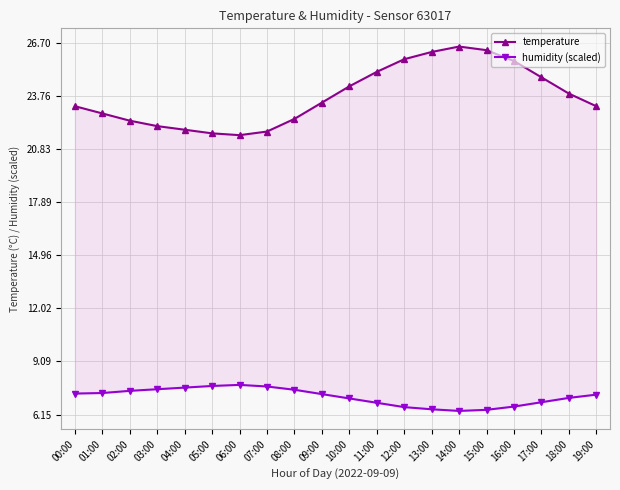

What is the total value across all series at 01:00?

30.1